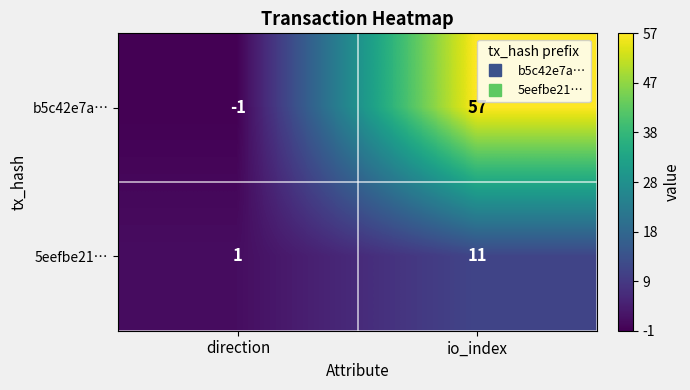

Where is b5c42e7a… nearest to the value 28?

direction